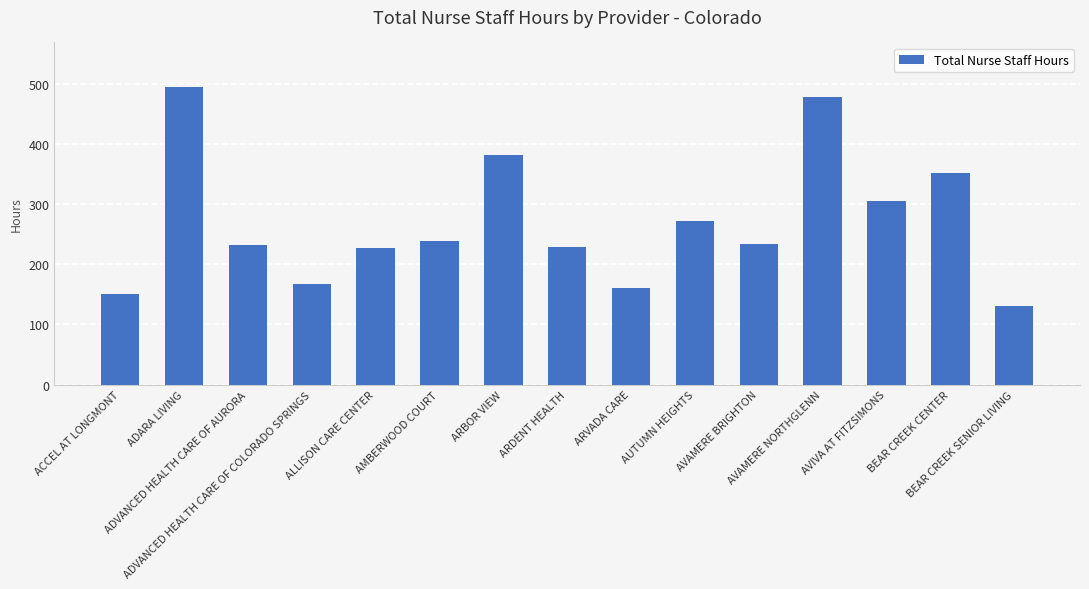

How many categories are shown in the chart?

15